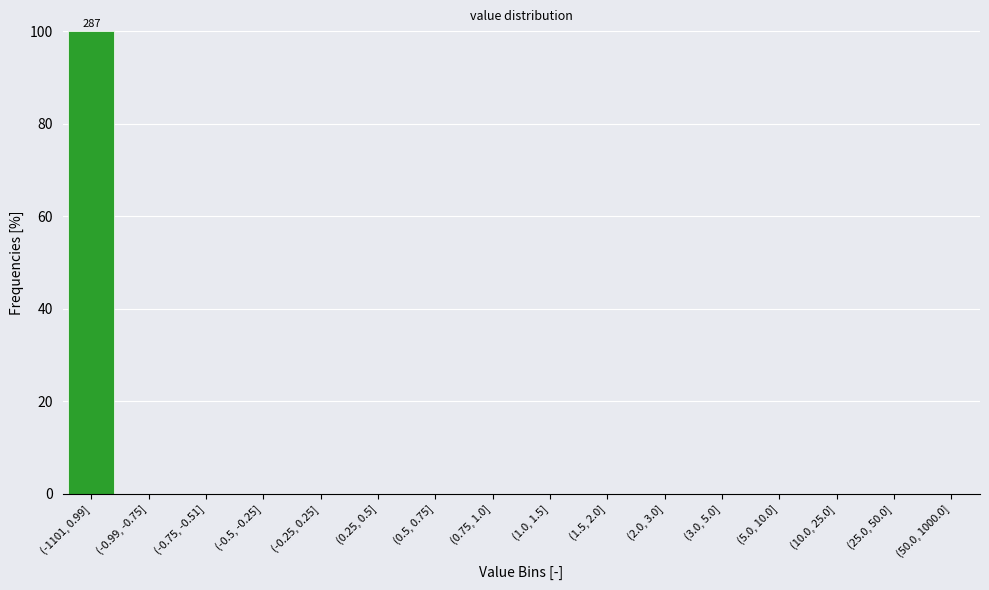

Reading left to right, list all the values displayed in this chart.

(-1101, 0.99]=100	(-0.99, -0.75]=0	(-0.75, -0.51]=0	(-0.5, -0.25]=0	(-0.25, 0.25]=0	(0.25, 0.5]=0	(0.5, 0.75]=0	(0.75, 1.0]=0	(1.0, 1.5]=0	(1.5, 2.0]=0	(2.0, 3.0]=0	(3.0, 5.0]=0	(5.0, 10.0]=0	(10.0, 25.0]=0	(25.0, 50.0]=0	(50.0, 1000.0]=0